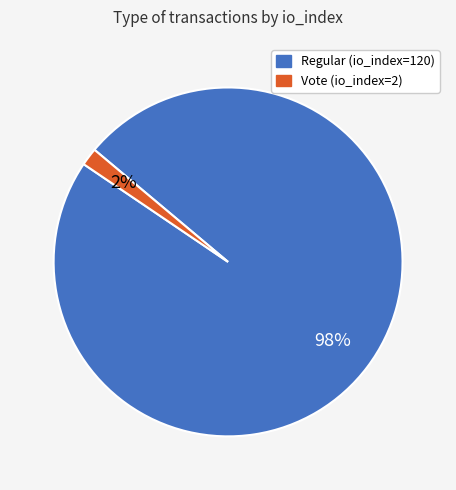

Is the sum of Vote (io_index=2) and Regular (io_index=120) greater than half?

Yes